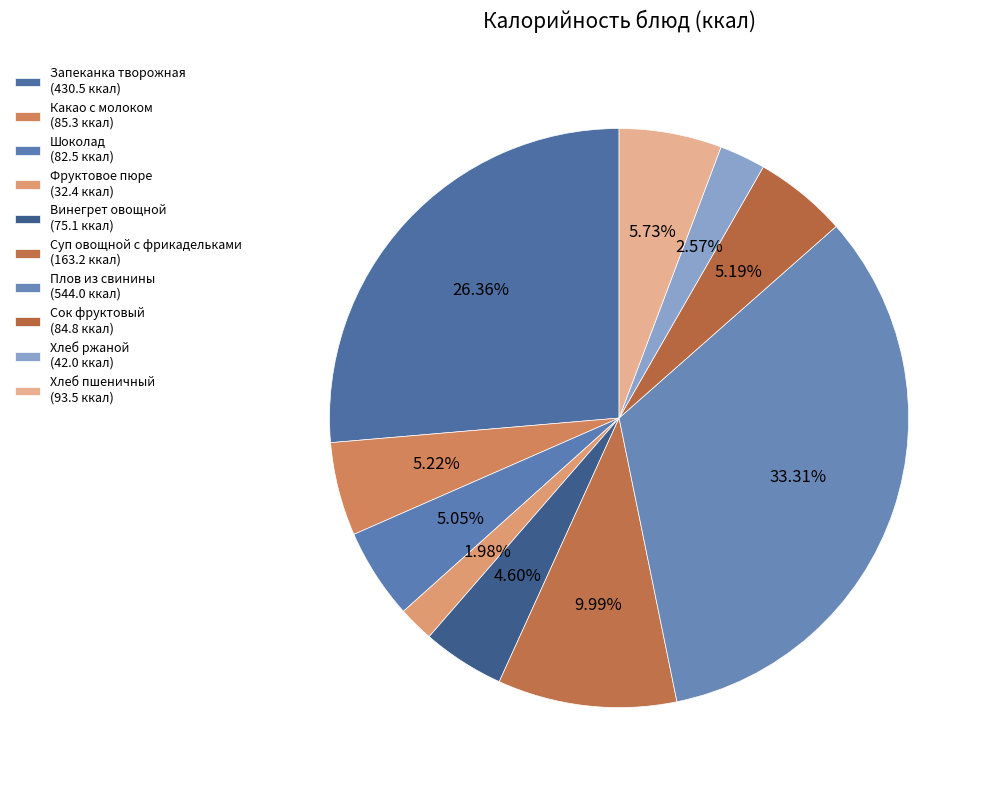

What is the smallest slice in the pie chart?

Фруктовое пюре